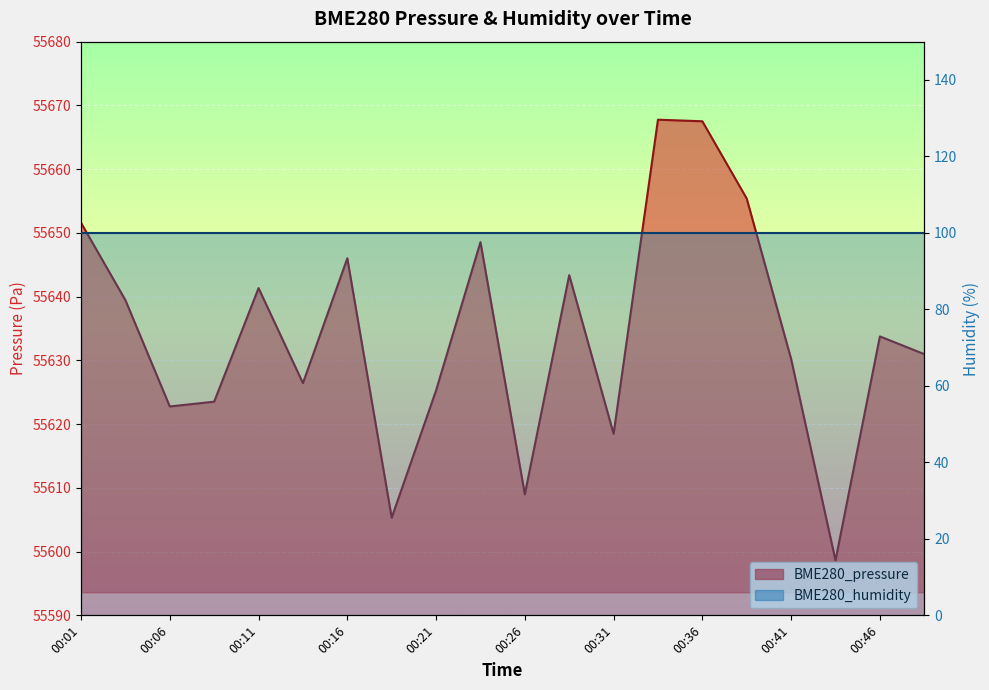

Reading right to left, what are all the values shown in this chart?

00:48=55631.0	00:46=55633.8	00:43=55598.6	00:41=55630.2	00:38=55655.4	00:36=55667.5	00:33=55667.8	00:31=55618.5	00:28=55643.4	00:26=55609.0	00:23=55648.6	00:21=55625.3	00:18=55605.3	00:16=55646.0	00:13=55626.4	00:11=55641.3	00:08=55623.5	00:06=55622.8	00:03=55639.4	00:01=55651.6